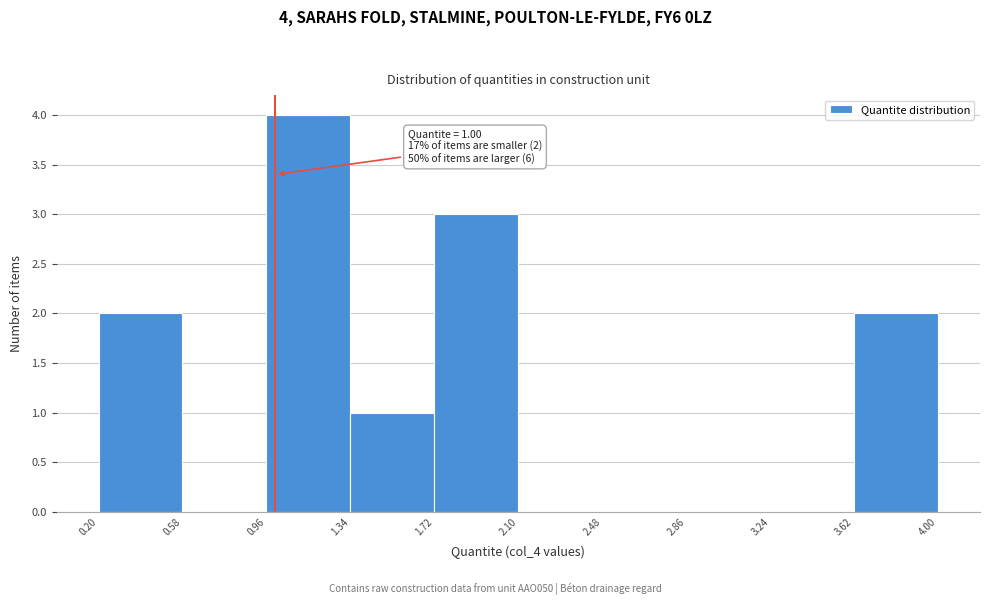

Over which range of the x-axis is the bar tallest?

0.96 to 1.34